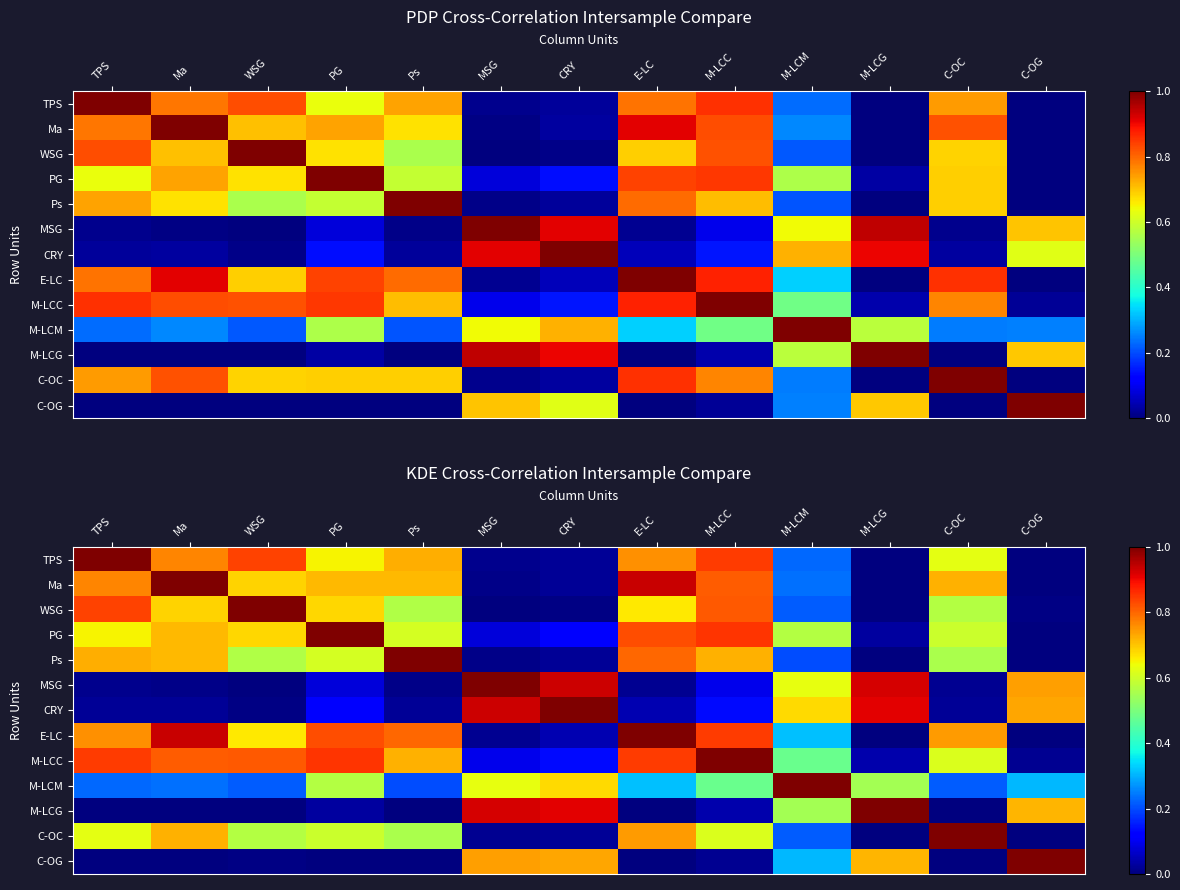

Count the number of categories in the chart.

13